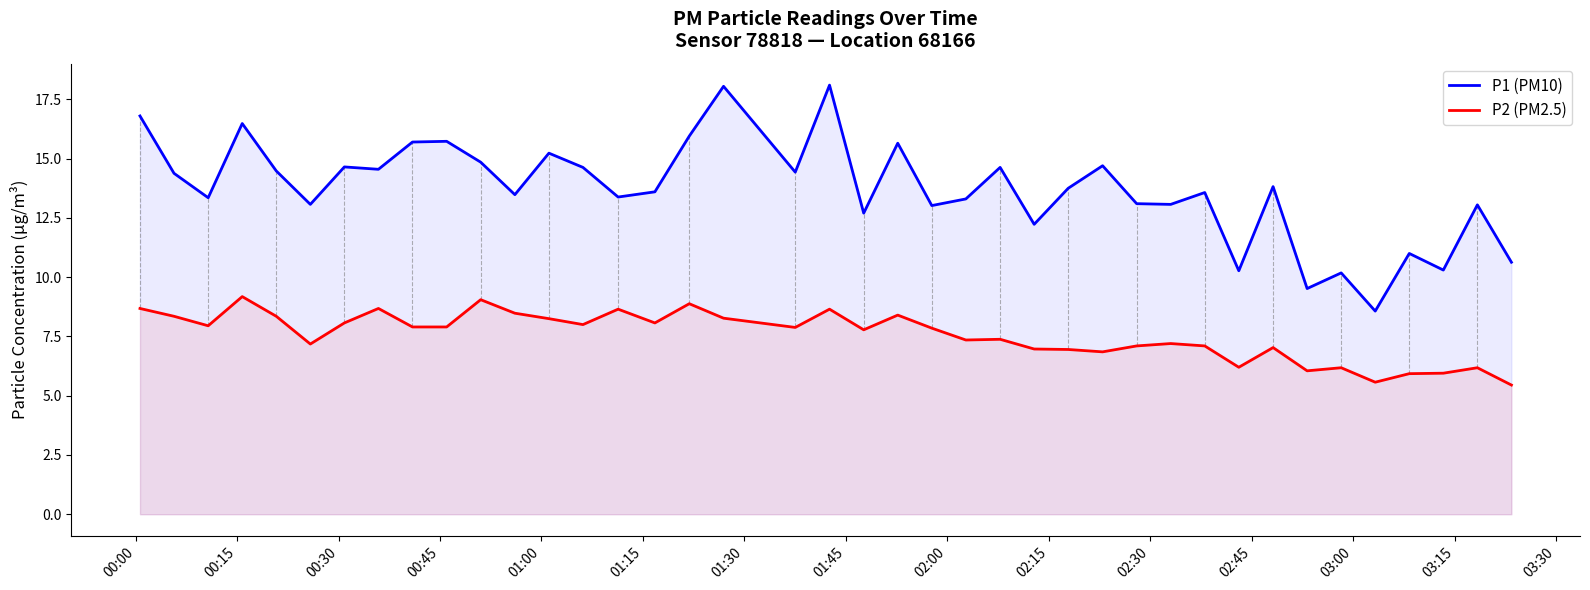

Reading left to right, extract all data points from this chart.

P1 (PM10): 16.8	14.4	13.3	16.5	14.5	13.1	14.7	14.6	15.7	15.7	14.8	13.5	15.2	14.6	13.4	13.6	15.9	18.1	14.4	18.1	12.7	15.7	13.0	13.3	14.6	12.2	13.8	14.7	13.1	13.1	13.6	10.3	13.8	9.5	10.2	8.6	11.0	10.3	13.1	10.6
P2 (PM2.5): 8.7	8.3	8.0	9.2	8.3	7.2	8.1	8.7	7.9	7.9	9.1	8.5	8.2	8.0	8.7	8.1	8.9	8.3	7.9	8.7	7.8	8.4	7.8	7.3	7.4	7.0	7.0	6.8	7.1	7.2	7.1	6.2	7.0	6.0	6.2	5.6	5.9	6.0	6.2	5.5